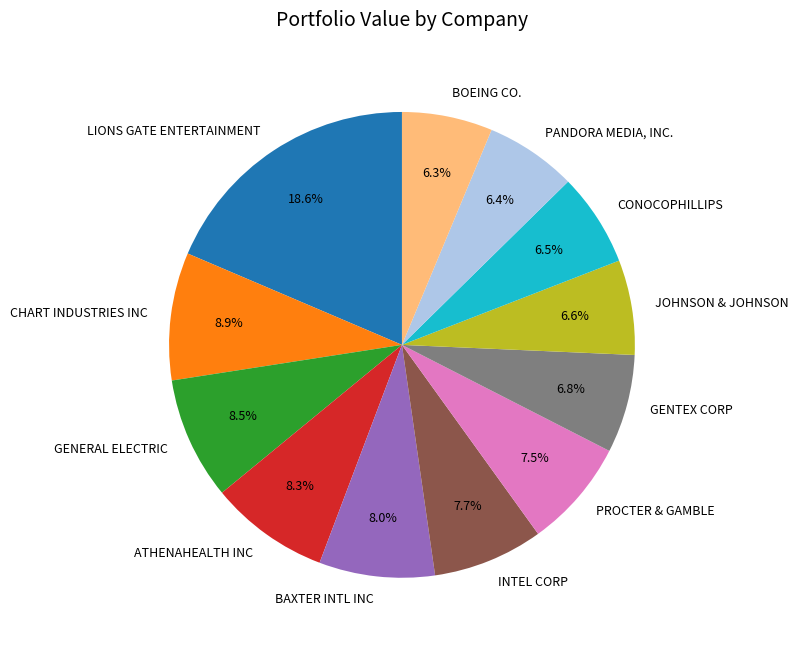

Which category has the biggest portion of the pie?

LIONS GATE ENTERTAINMENT